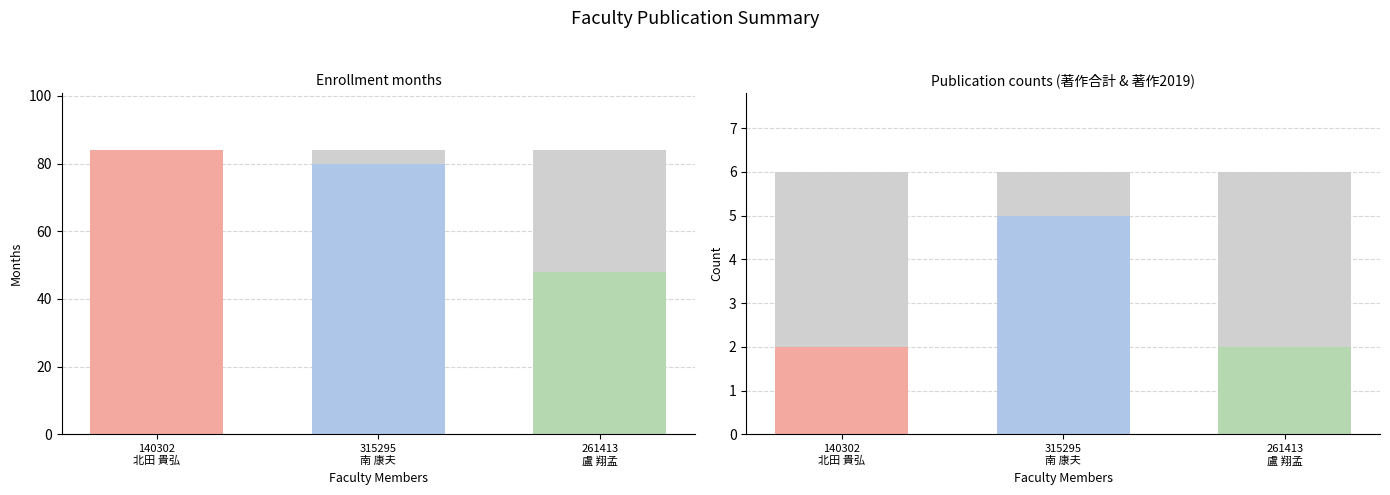

What is the minimum value for 著作2019 (ref)?

6